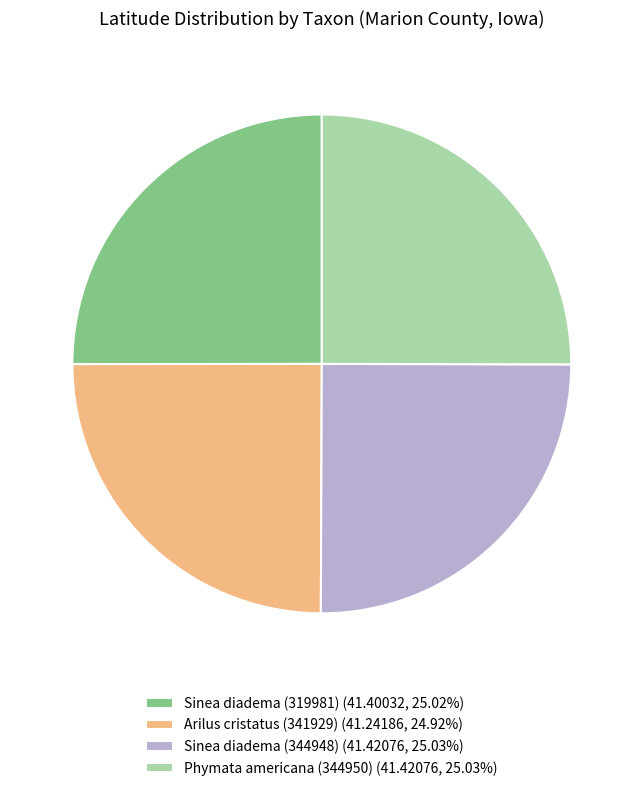

Is Phymata americana (344950) (41.42076, 25.03%) the majority of the pie?

No